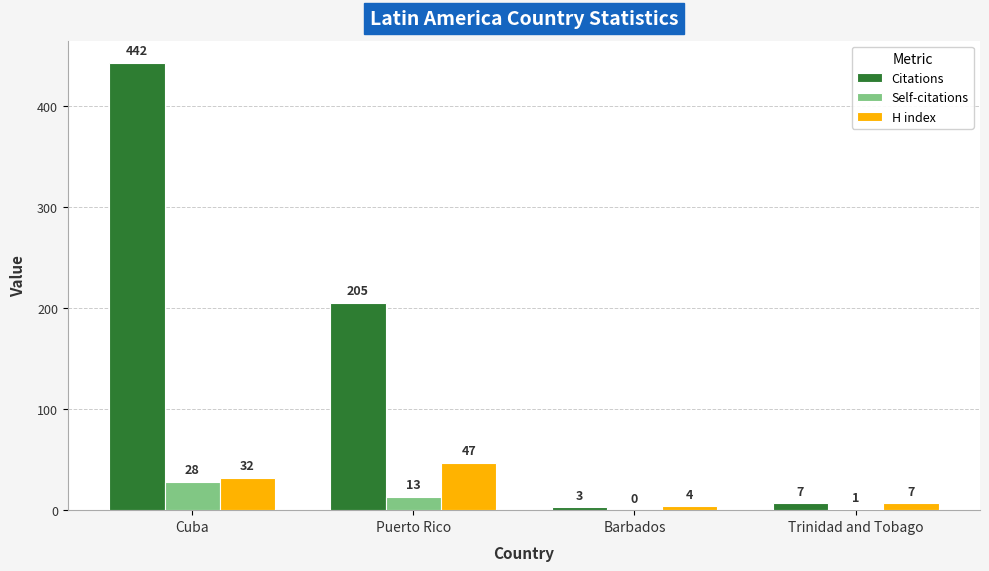

What is the difference between the H index values at Puerto Rico and Barbados?

43